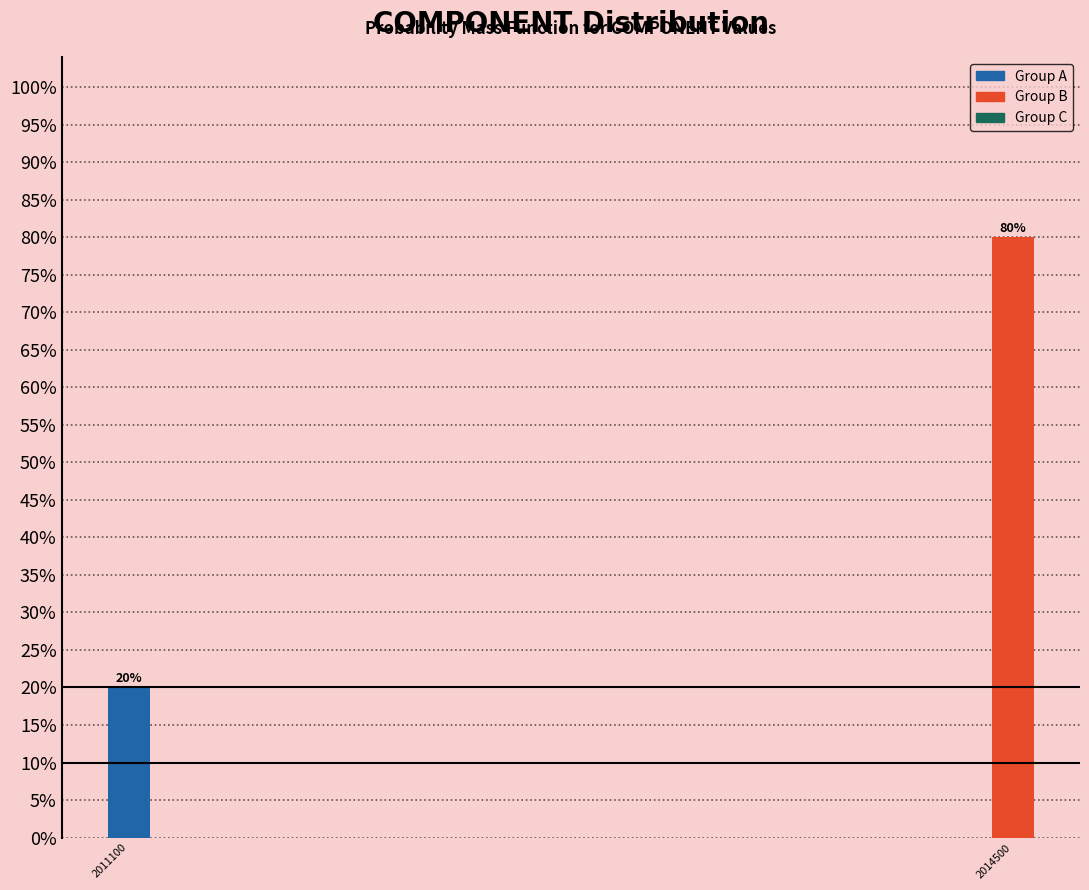

Reading left to right, transcribe all the data shown in this chart.

2011100=20	2014500=80